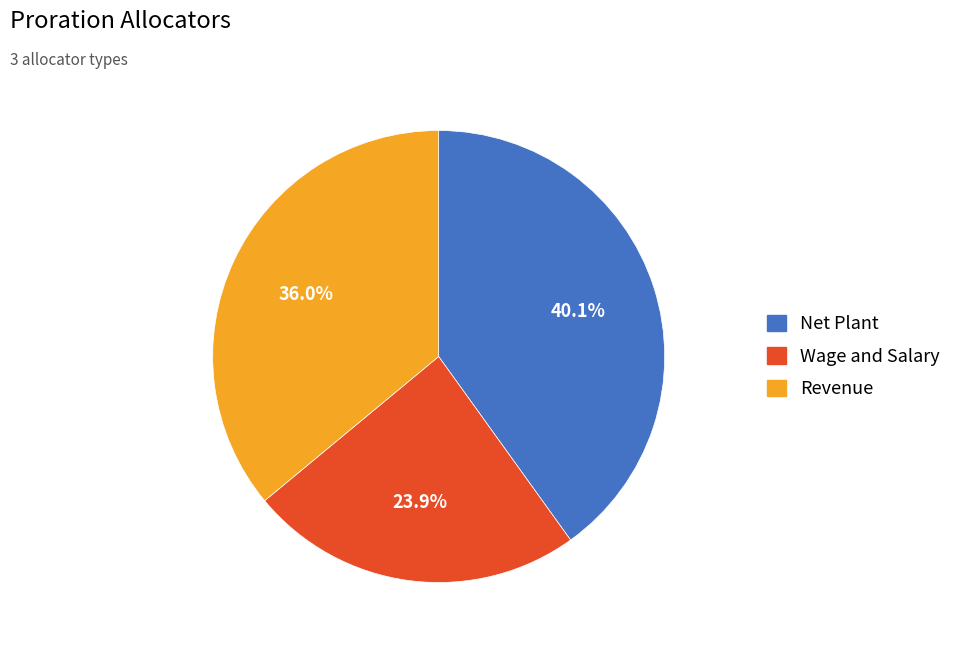

Count the number of slices in the pie.

3